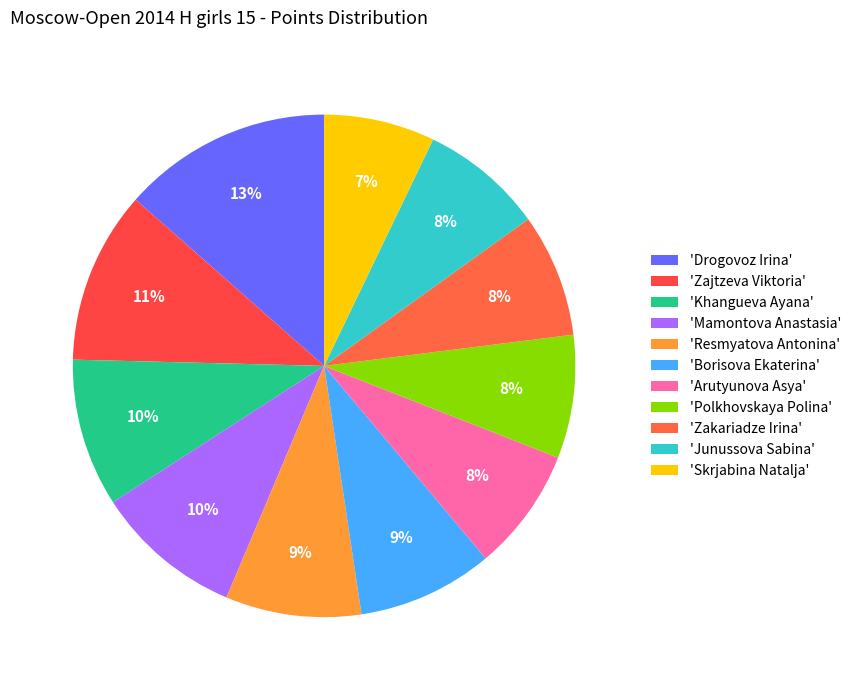

Count the number of slices in the pie.

11